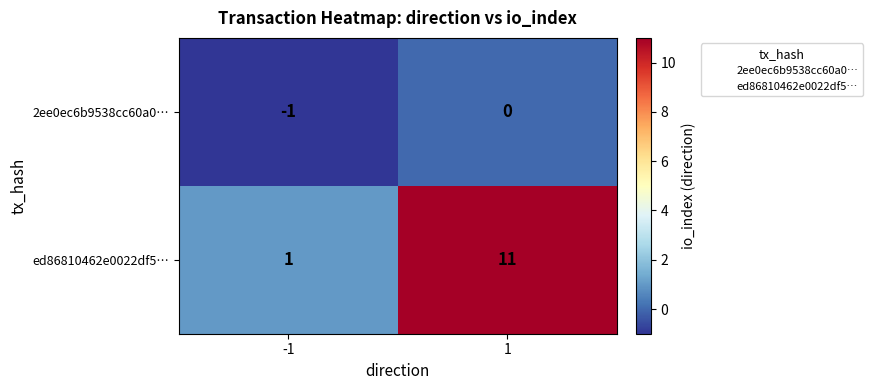

Which series has the widest spread of values?

ed86810462e0022df5…